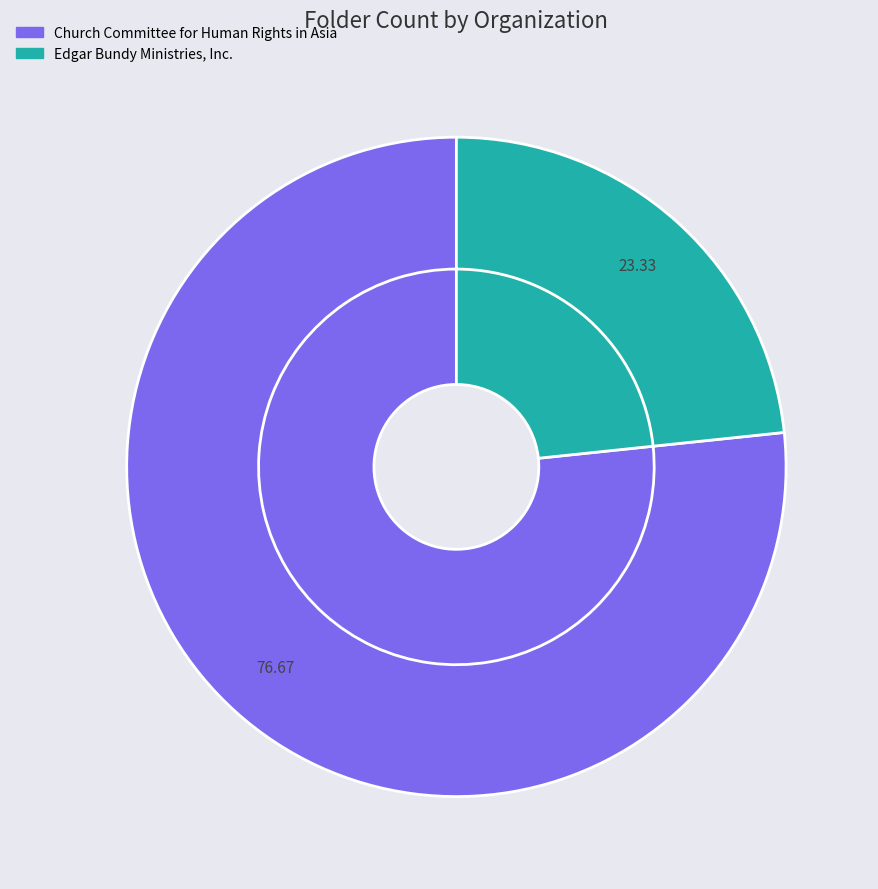

What percentage do Church Committee for Human Rights in Asia and Edgar Bundy Ministries, Inc. together represent?

100.0%